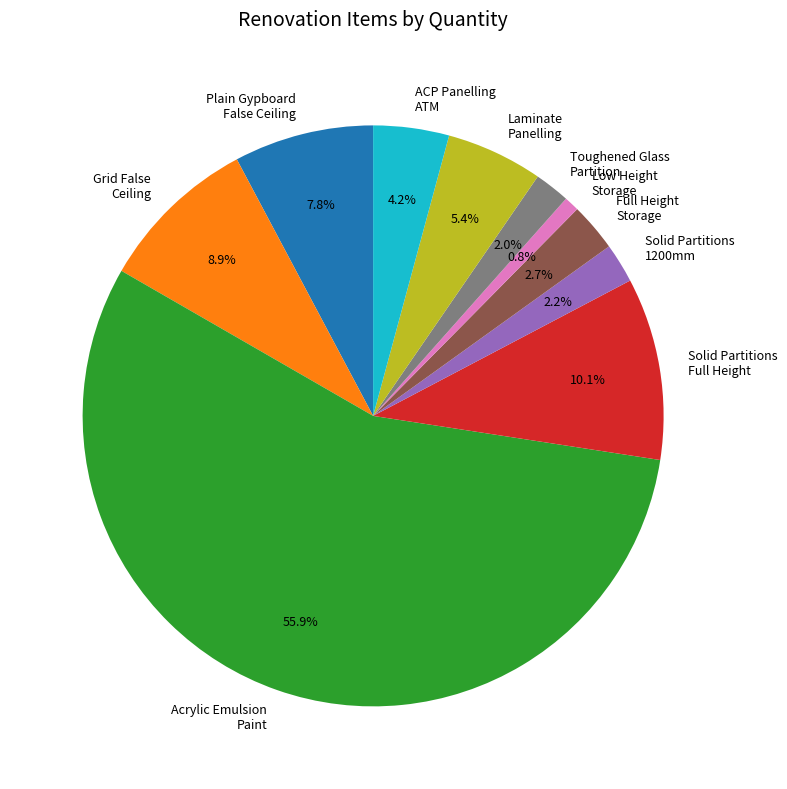

Count the number of slices in the pie.

10